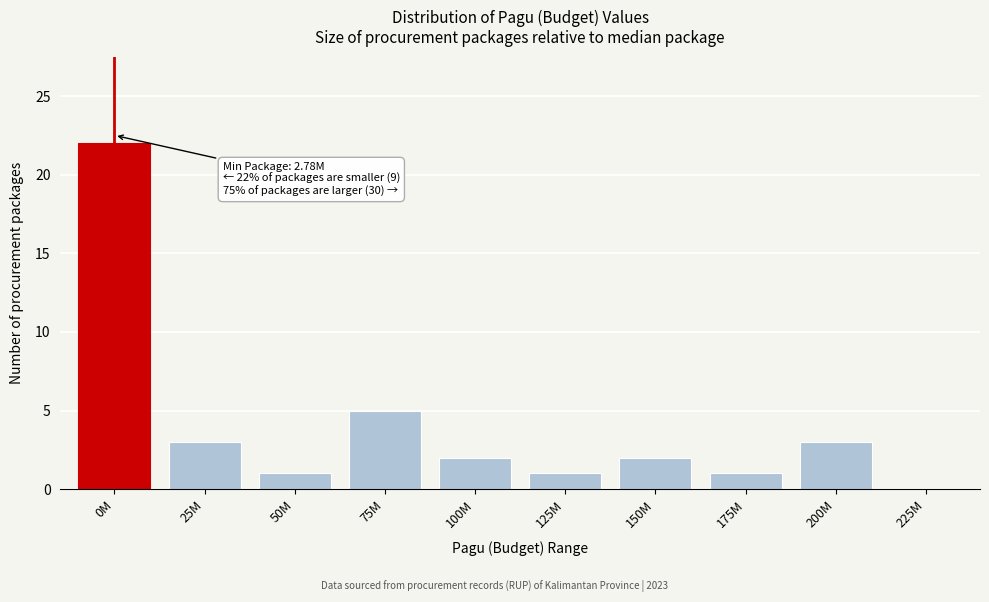

Reading left to right, list all the values displayed in this chart.

0M=22	25M=3	50M=1	75M=5	100M=2	125M=1	150M=2	175M=1	200M=3	225M=0